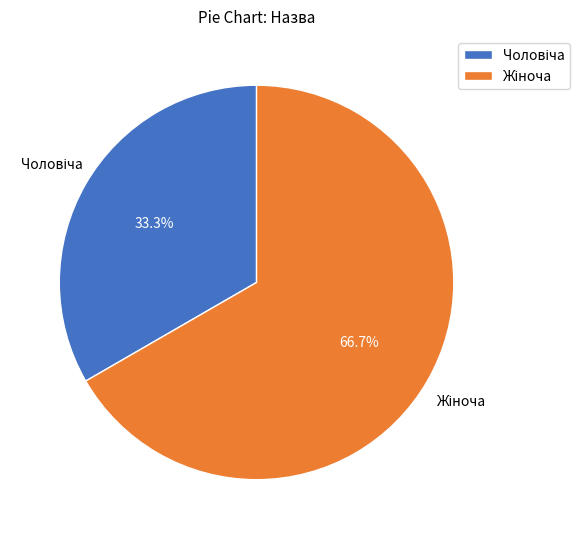

Is there any slice that represents more than half of the pie?

Yes